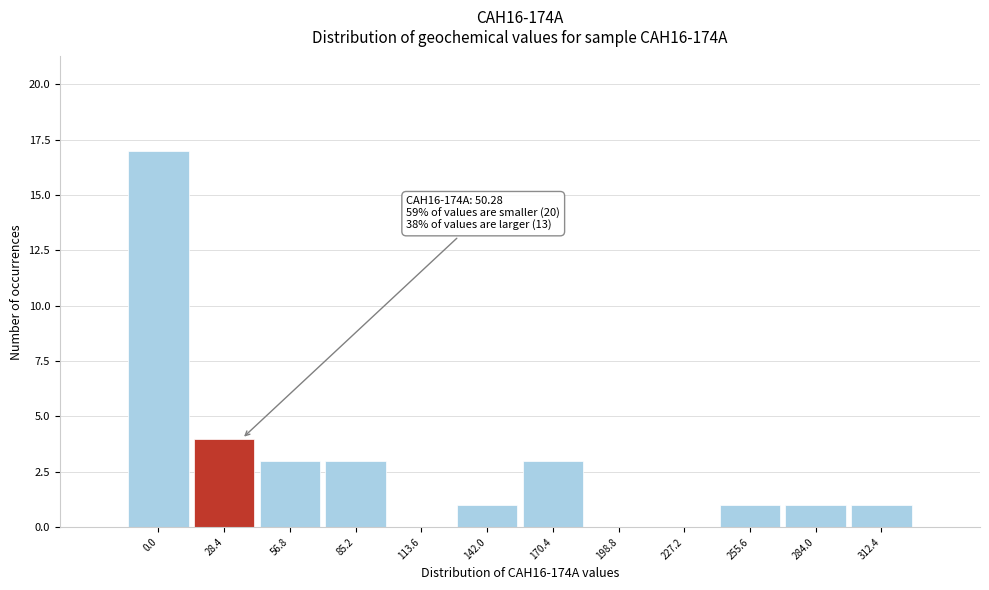

Reading left to right, transcribe all the data shown in this chart.

0.0=17	28.4=4	56.8=3	85.2=3	113.6=0	142.0=1	170.4=3	198.8=0	227.2=0	255.6=1	284.0=1	312.4=1